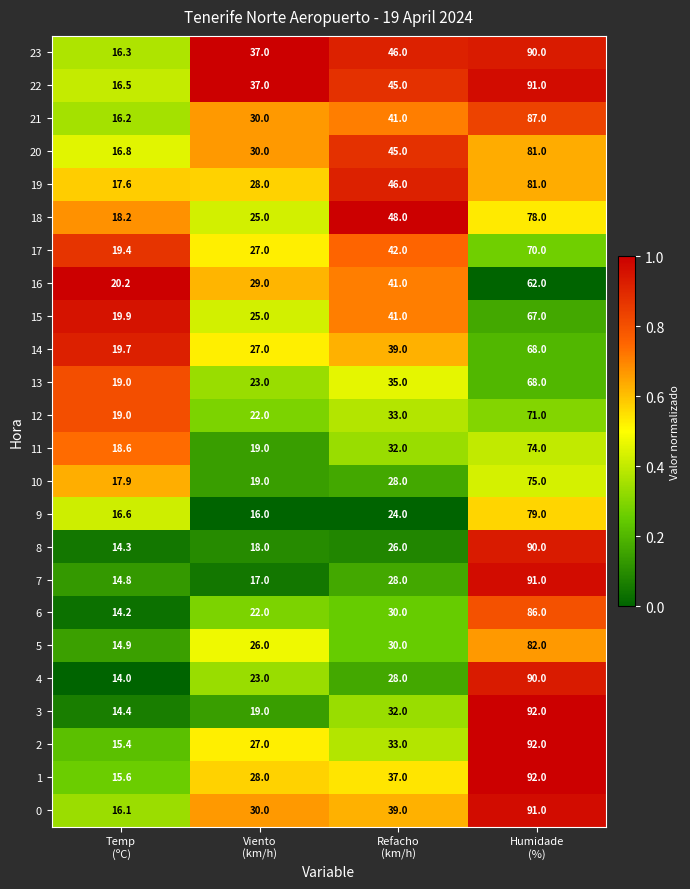

Which series has the largest total across all categories?

22